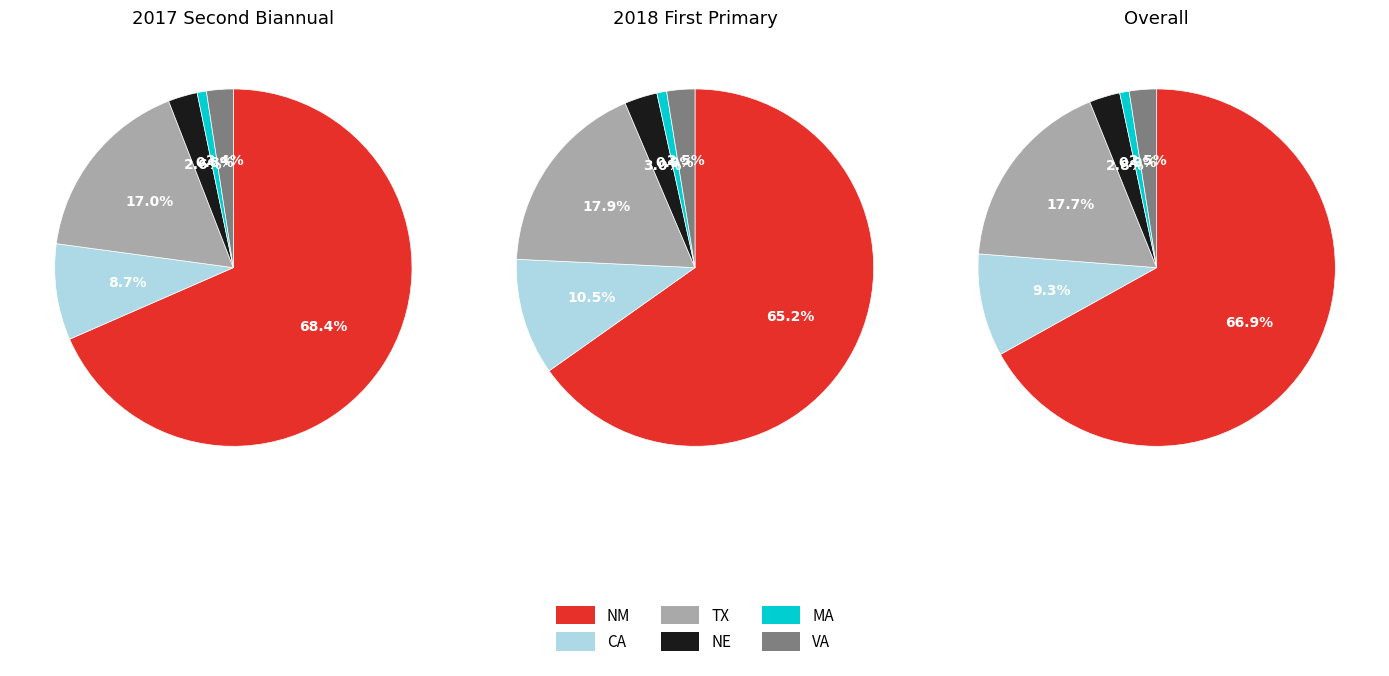

What percentage is NOT represented by VA?

97.6%